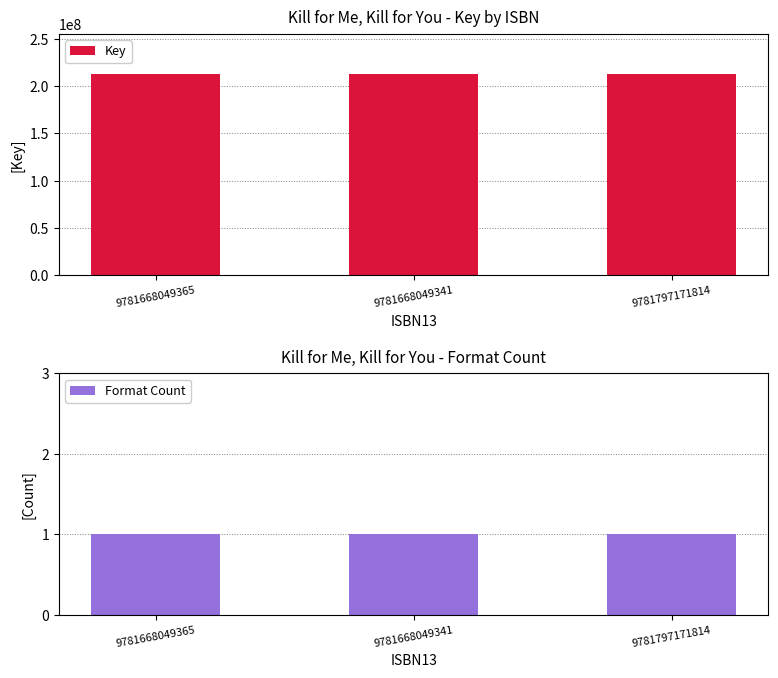

Which label corresponds to the smallest value in the chart?

9781668049365